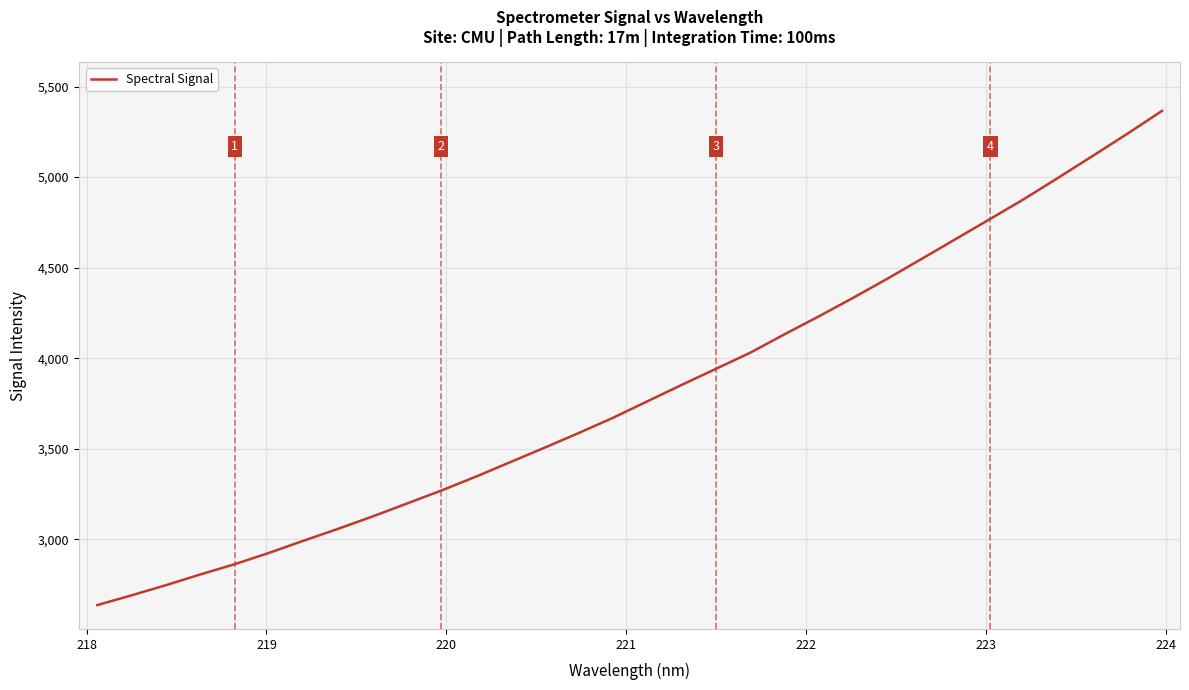

Reading right to left, what are all the values shown in this chart?

5365.7	5240.6	5119.5	4999.4	4881.5	4769.9	4659.6	4549.1	4439.6	4333.8	4231.4	4132.4	4030.5	3941.5	3852.3	3761.9	3670.8	3586.7	3505.4	3425.3	3345.3	3269.2	3197.6	3126.2	3058.2	2992.9	2926.0	2863.4	2806.8	2747.5	2691.5	2637.5